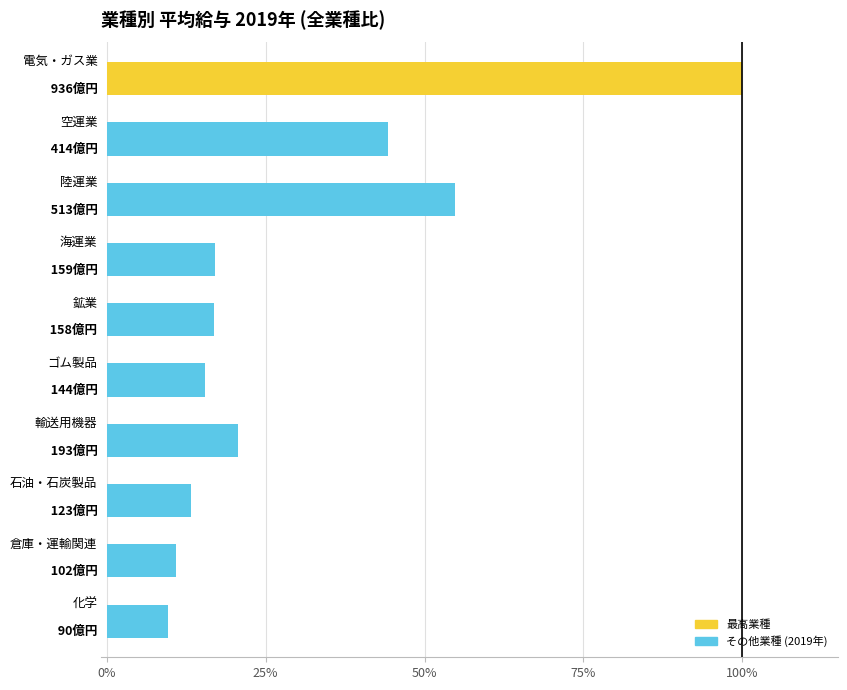

What is the smallest value displayed?

9.6